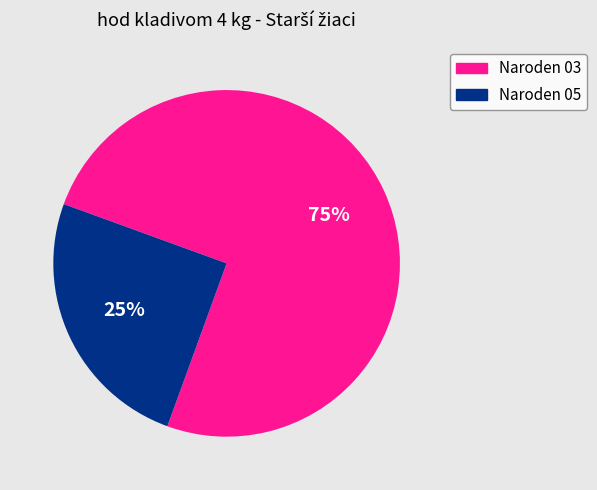

To the nearest percent, what is the difference between the largest and smallest slice percentages?

50%